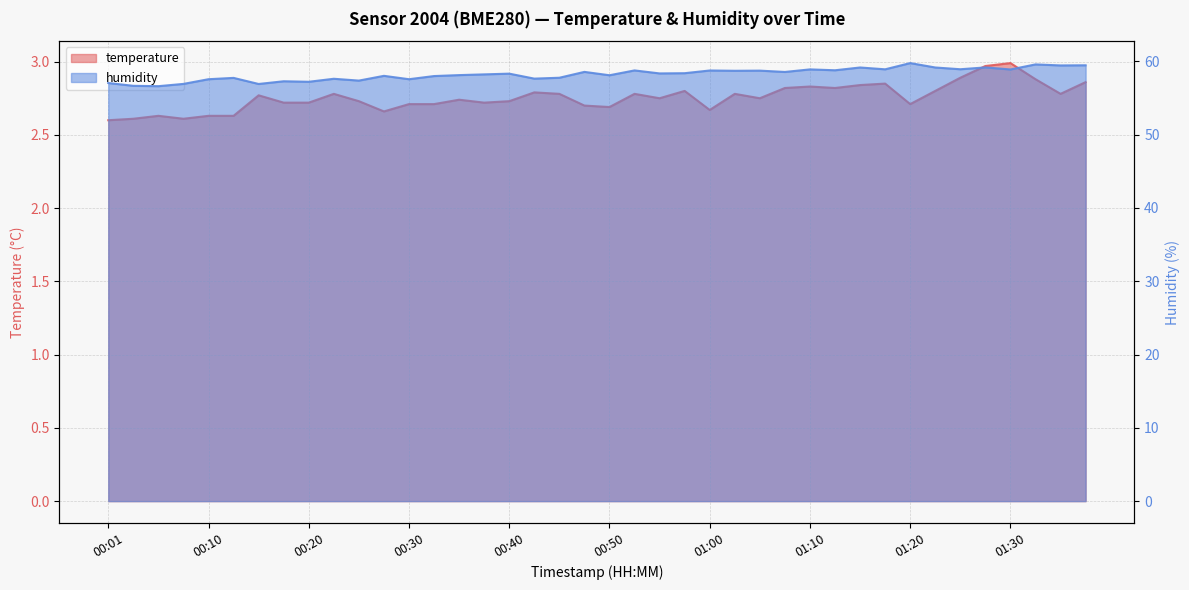

What is the difference between the maximum and minimum values in the temperature series?

0.4